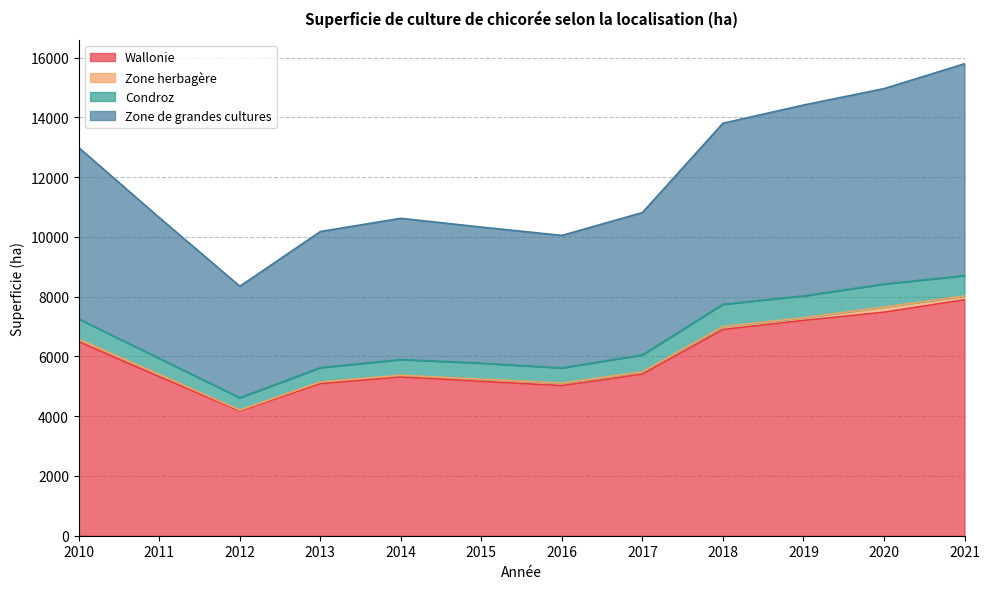

True or false: Zone de grandes cultures and Wallonie cross at least once.

False